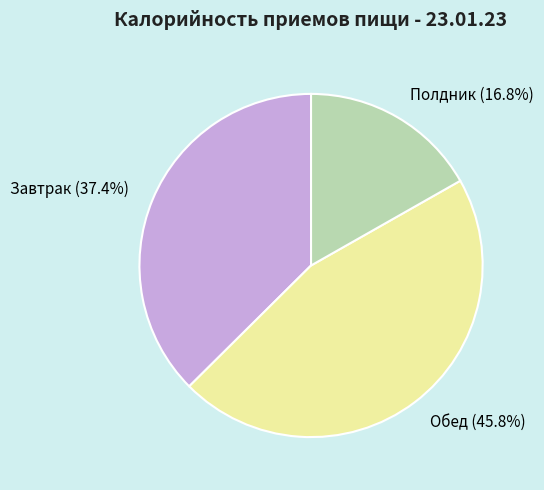

True or false: Обед accounts for 46% of the total.

True